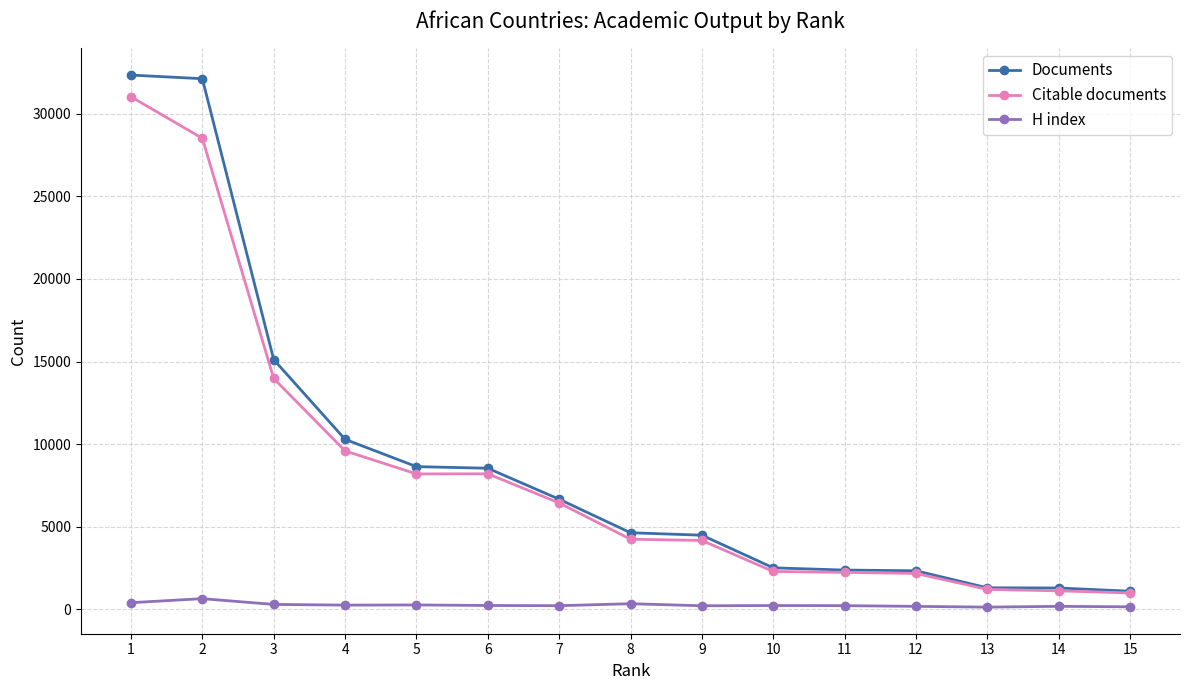

True or false: Documents and H index intersect in this chart.

False